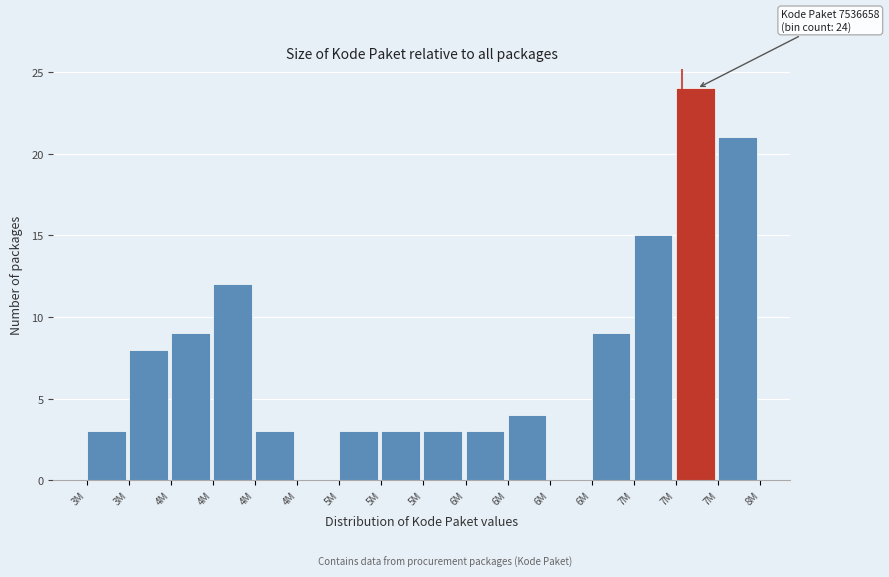

How many distinct data groups are displayed?

1